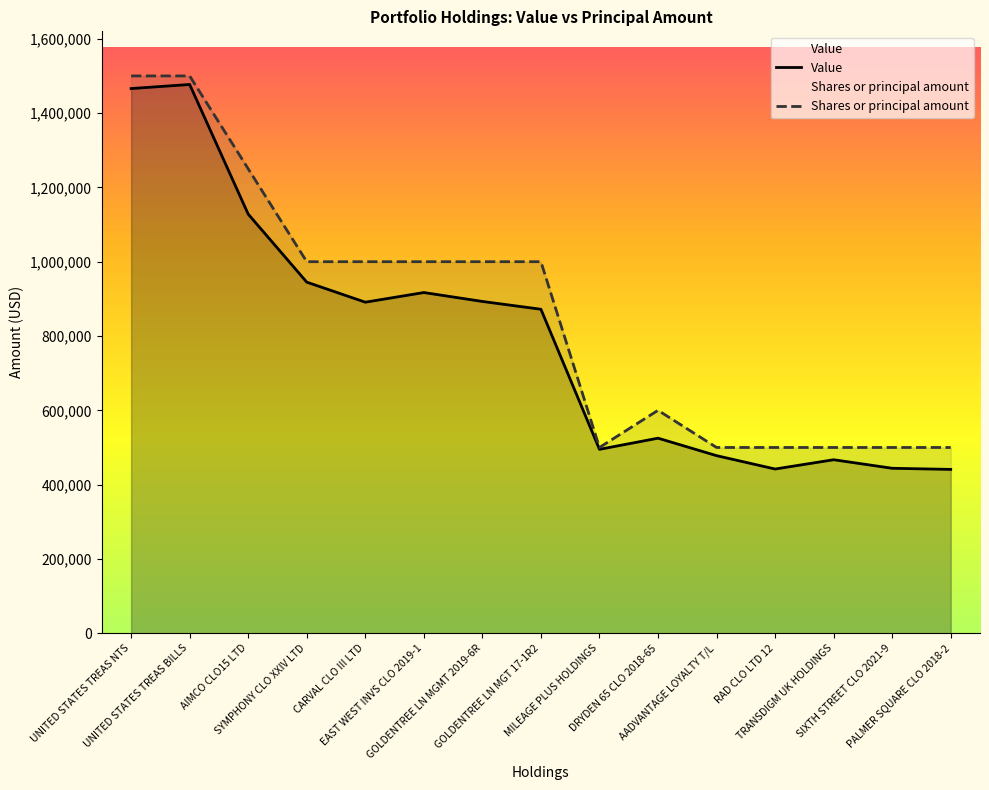

What is the difference between the maximum and minimum values in the Shares or principal amount series?

1000000